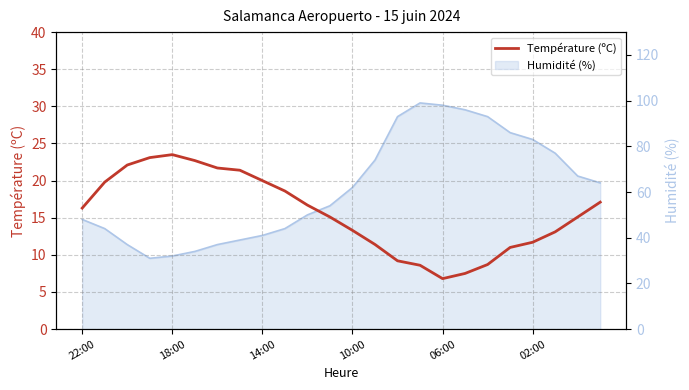

At which label does the data first exceed 16?

22:00